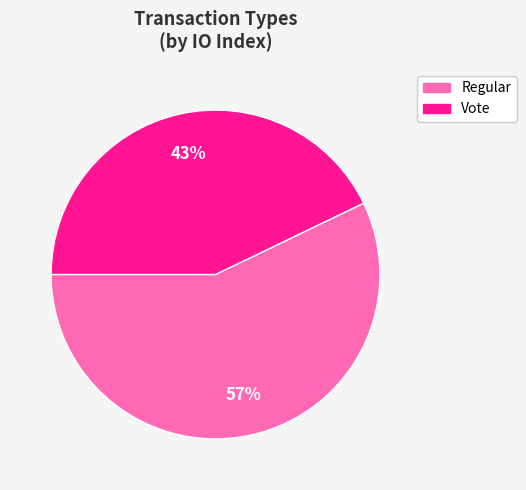

To the nearest percent, what is the difference between the largest and smallest slice percentages?

14%